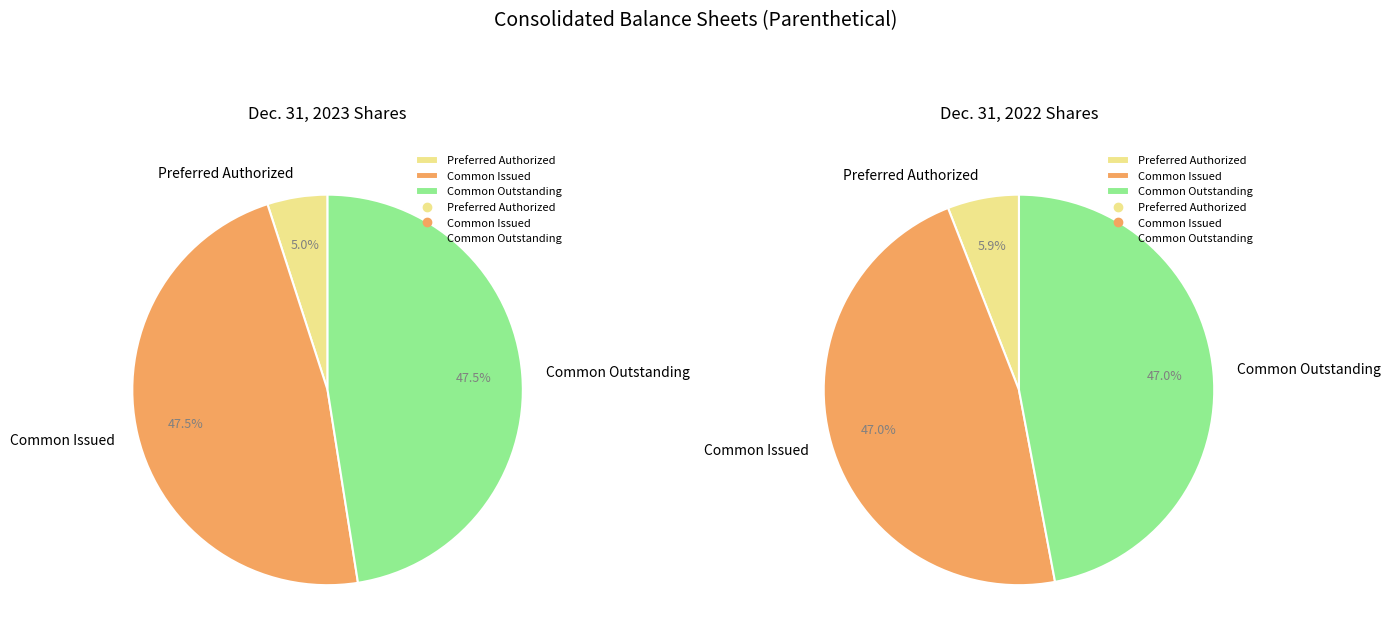

At 3, list the series in order from smallest to largest.

values_2022, values_2023